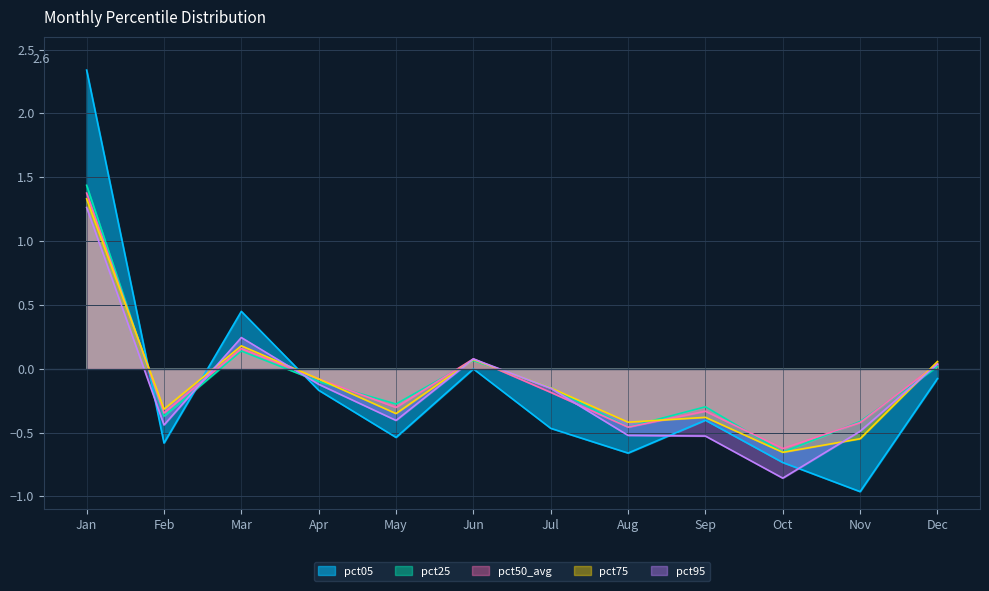

How many lines are shown in the chart?

5